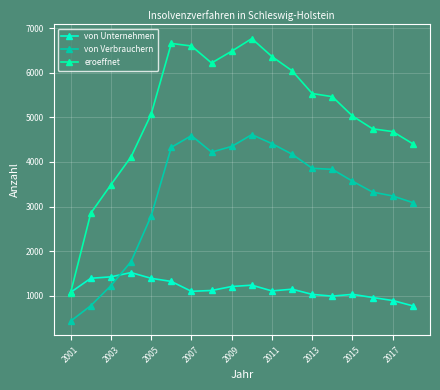

True or false: von Unternehmen has more than 0 interior local peaks.

True